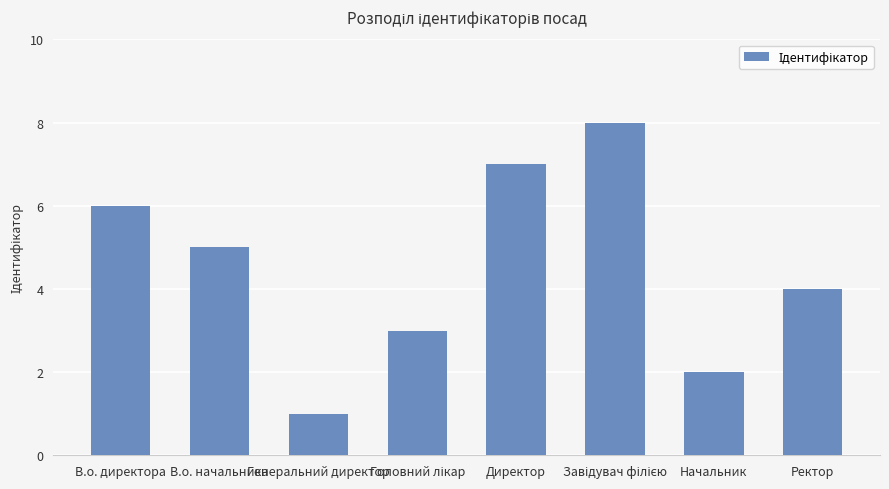

The value at В.о. директора is 6. True or false?

True